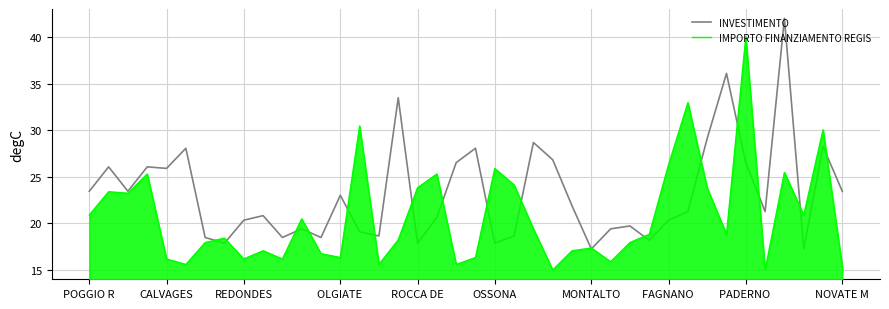

What is the minimum value shown in the chart?

15.0